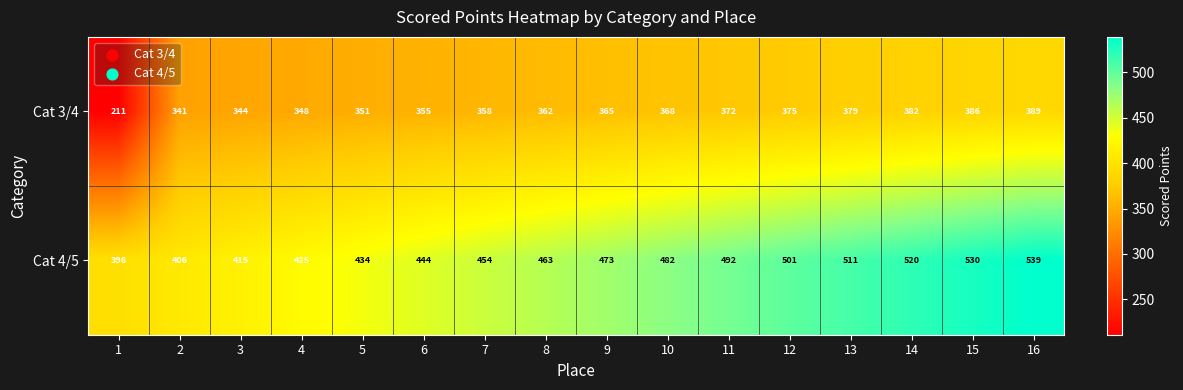

Which series has the largest range (max minus min)?

Cat 3/4